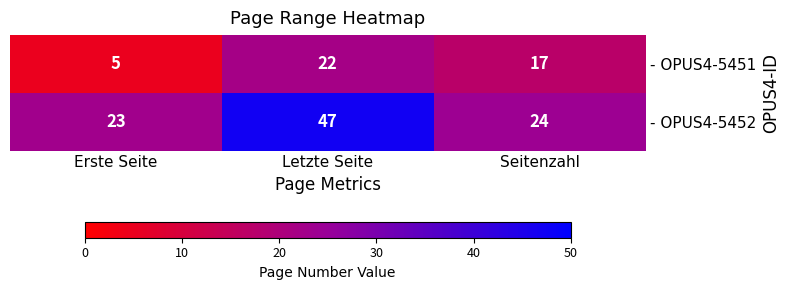

At which label is - OPUS4-5452 closest to 35?

Seitenzahl